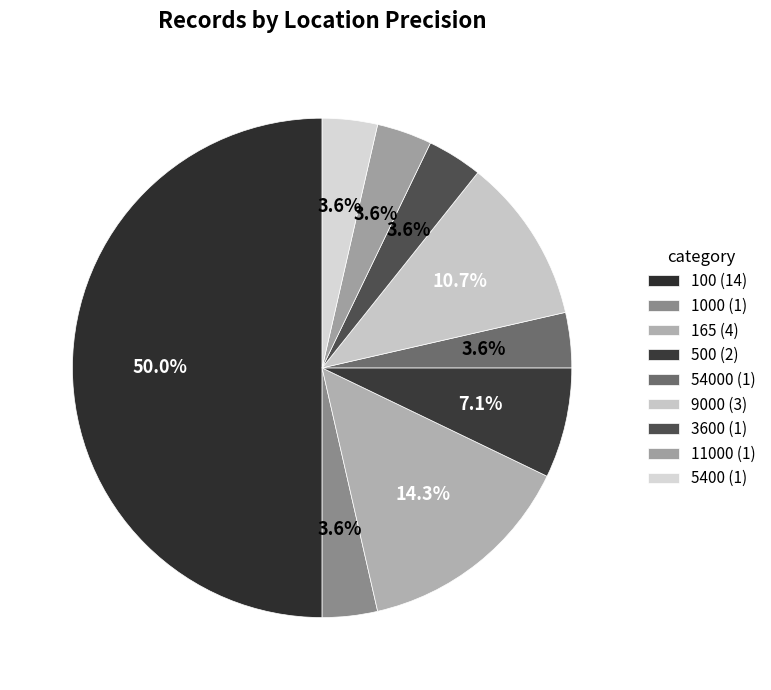

Is there a majority slice in this chart?

No